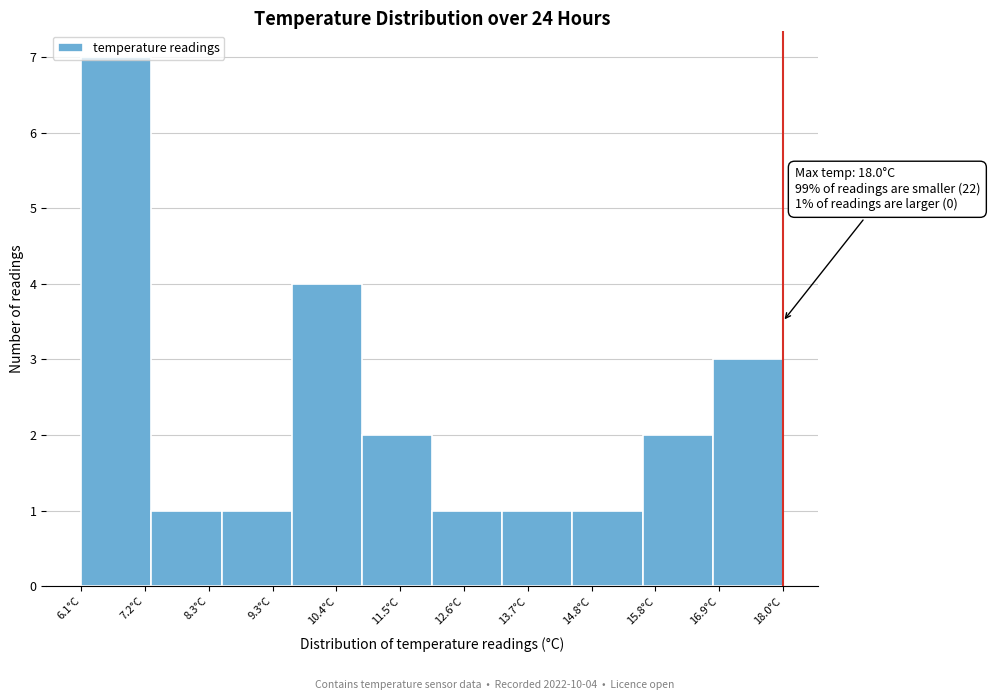

Which range on the x-axis has the tallest bar?

6.2 to 7.2